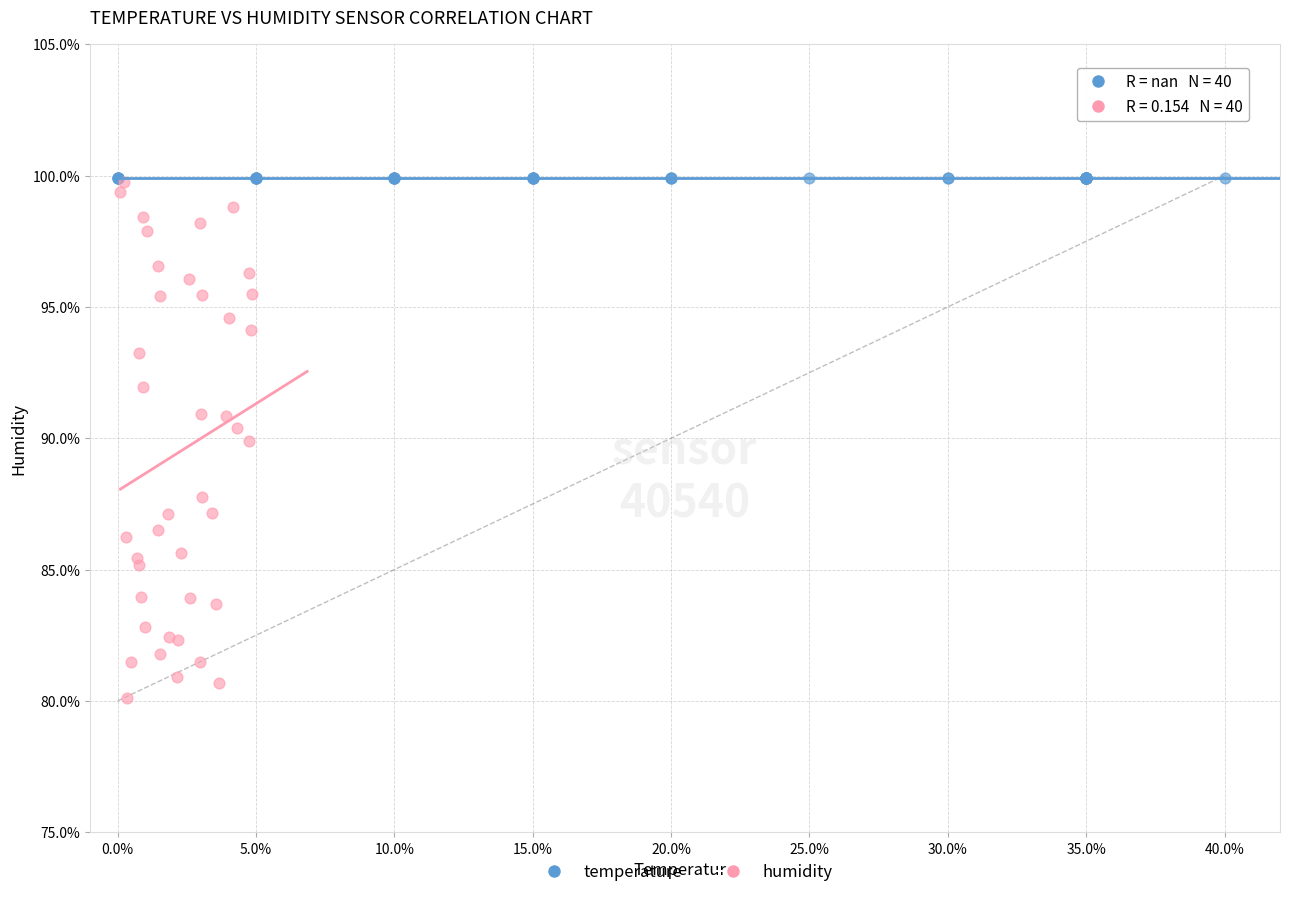

Which series reaches the minimum Y coordinate?

humidity